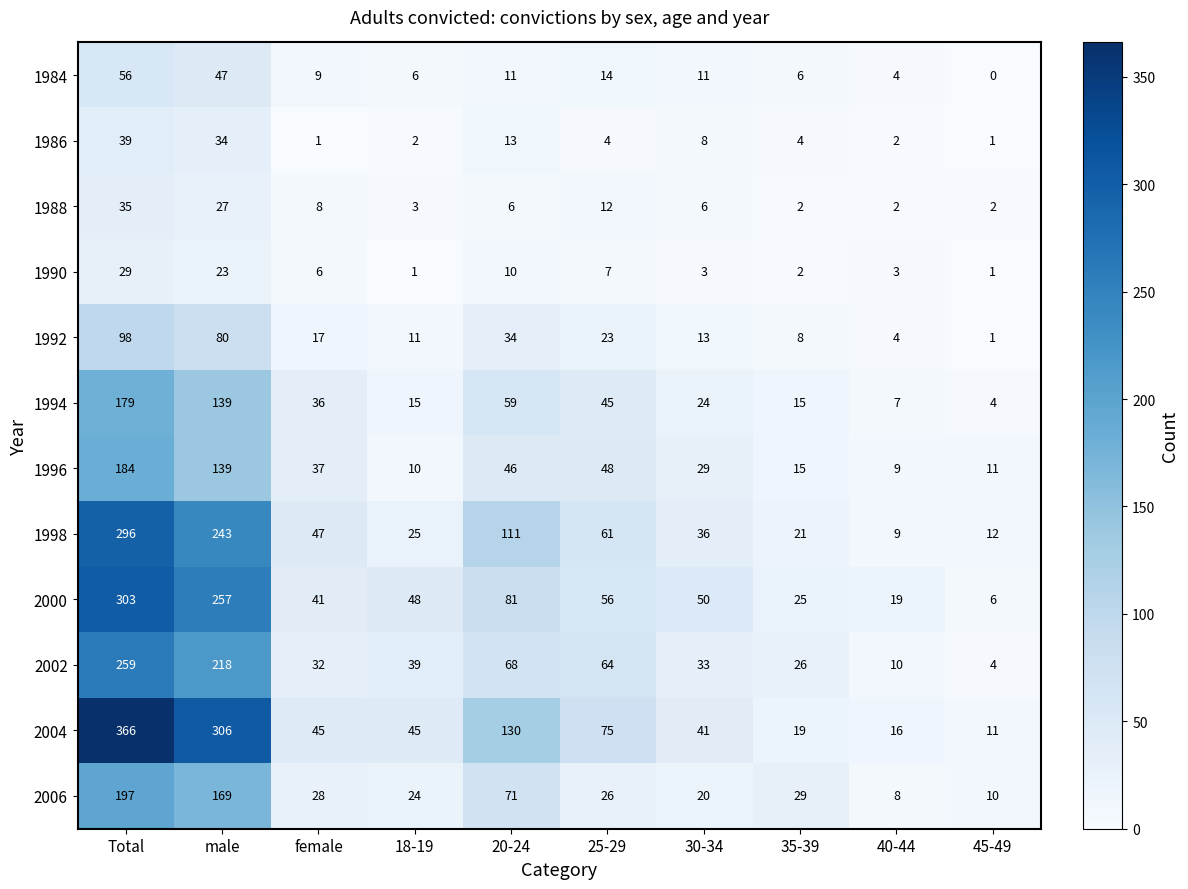

What value does the 1992 series have at 20-24?

34